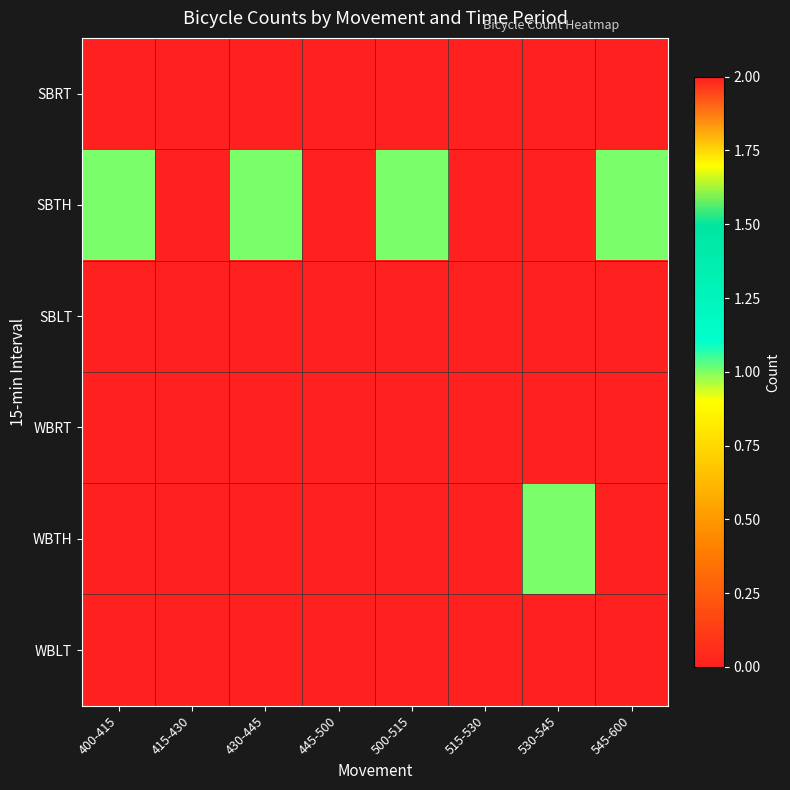

Which series has the widest spread of values?

SBTH